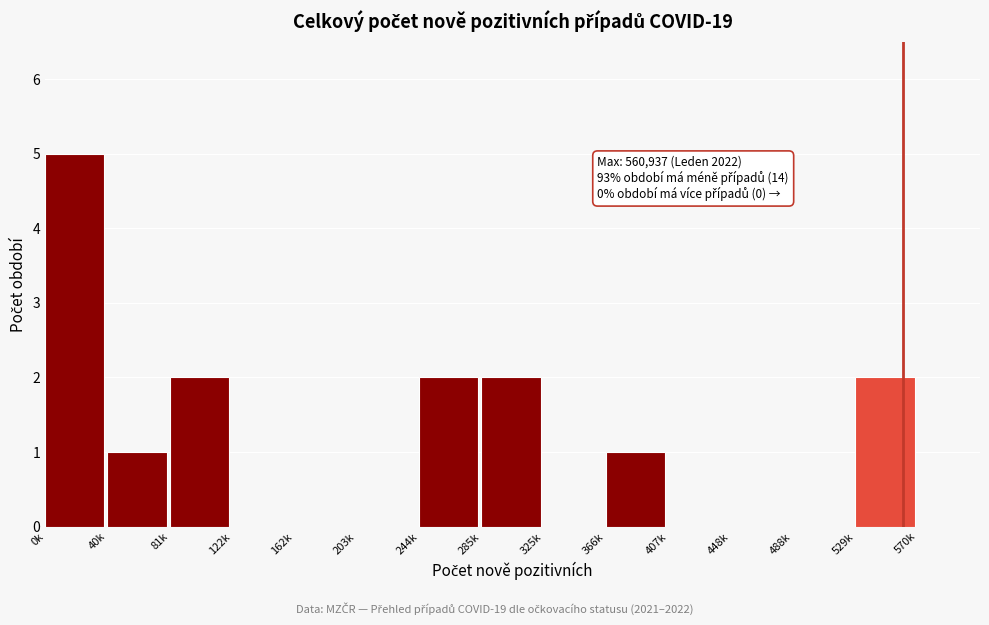

Reading left to right, extract all data points from this chart.

0k=5	40k=1	81k=2	122k=0	162k=0	203k=0	244k=2	285k=2	325k=0	366k=1	407k=0	448k=0	488k=0	529k=2	570k=0